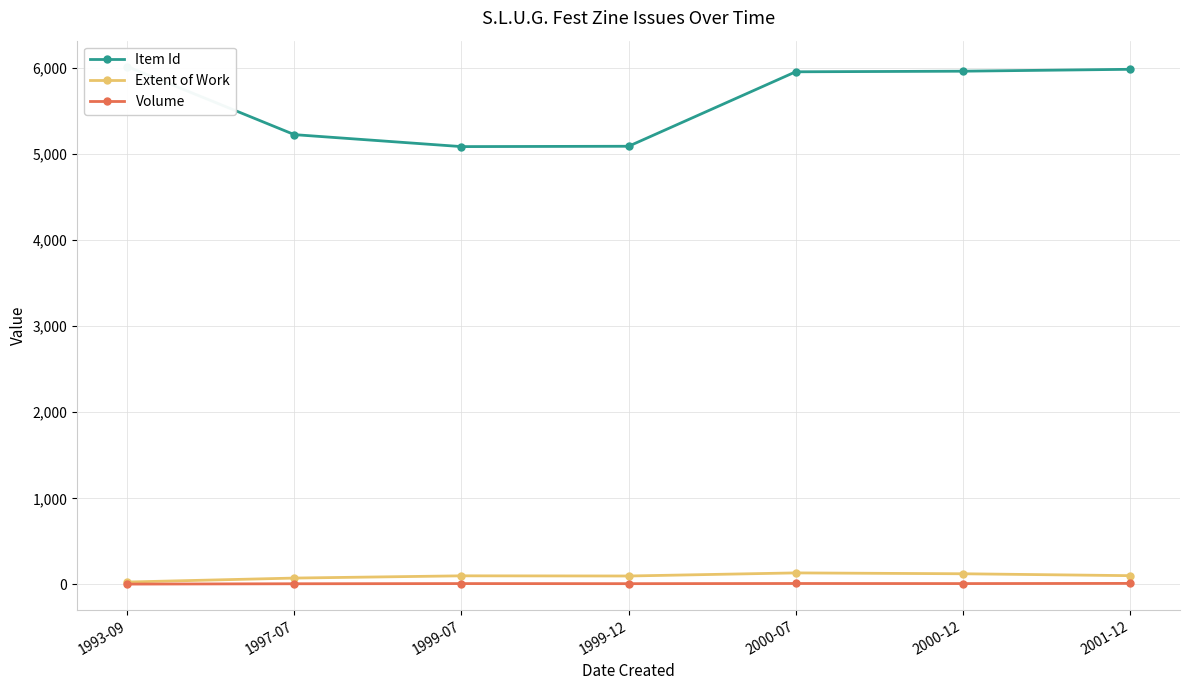

Rank the categories by Item Id value from highest to lowest.

1993-09, 2001-12, 2000-12, 2000-07, 1997-07, 1999-12, 1999-07